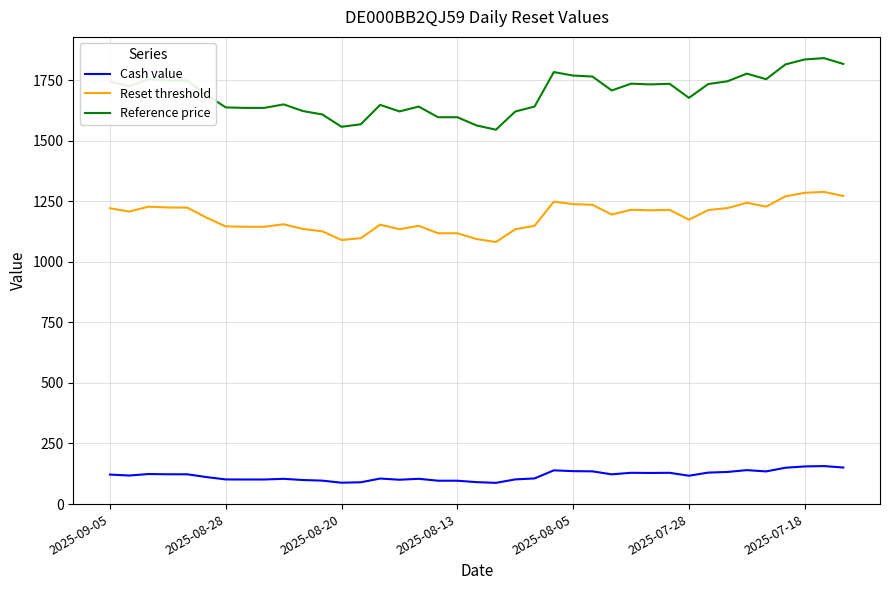

What is the highest value of the Cash value series?

156.7